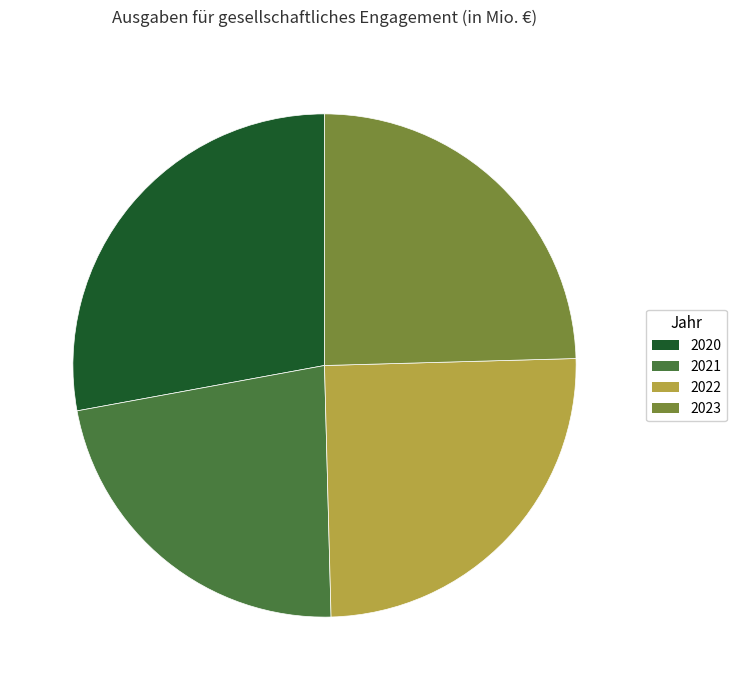

Is there a majority slice in this chart?

No